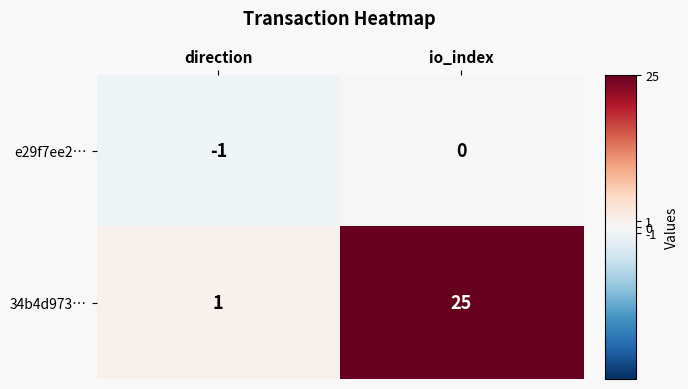

What is the average value of the 34b4d973… series?

13